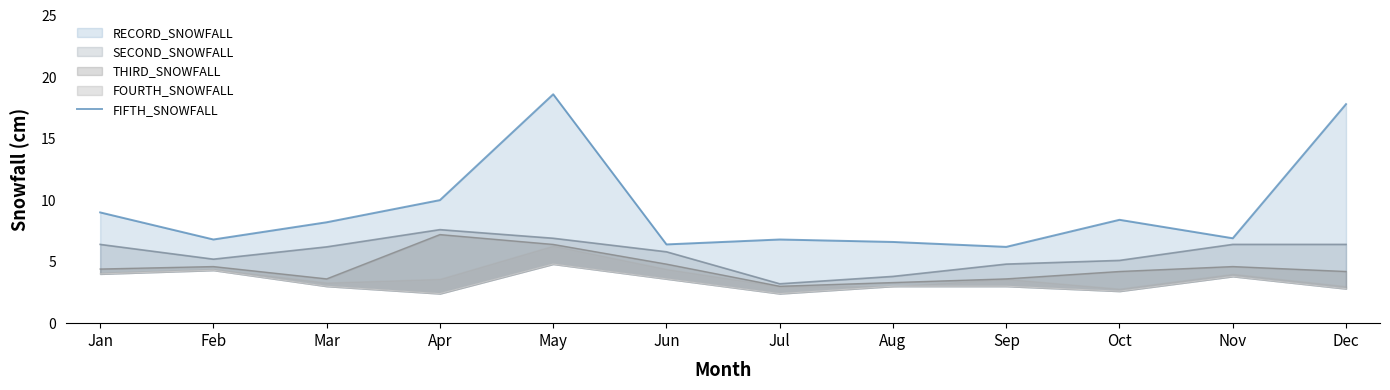

At which label is the value closest to 3?

Mar